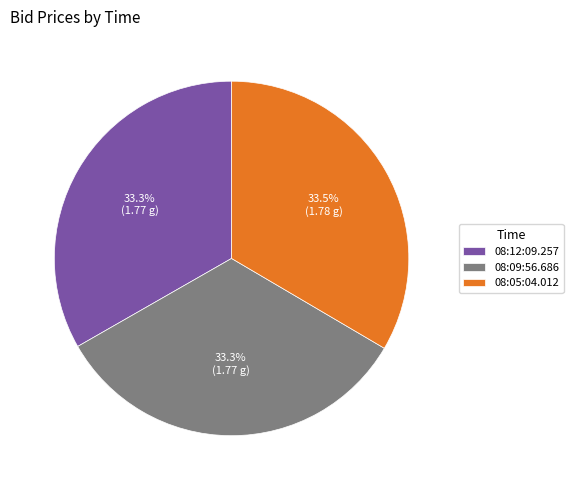

What is the ratio of the value at 08:12:09.257 to the value at 08:09:56.686?

1.0